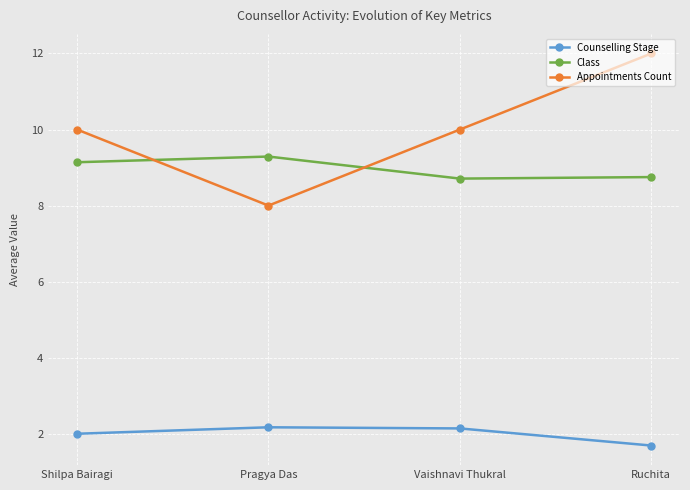

True or false: Counselling Stage has a value of 2.0 at Shilpa Bairagi.

True